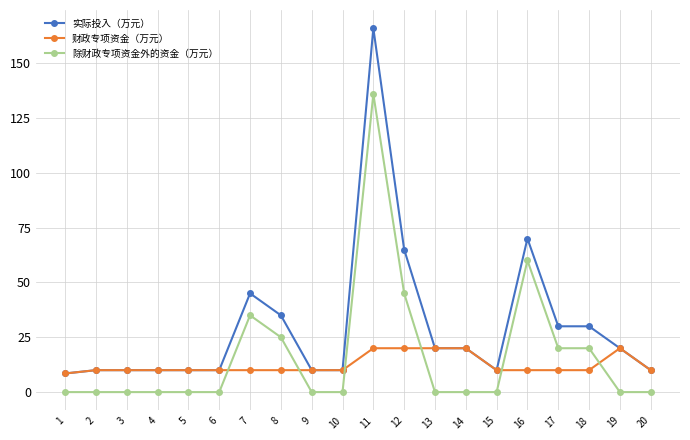

What is the difference between the second highest and minimum values in the 财政专项资金（万元） series?

11.5